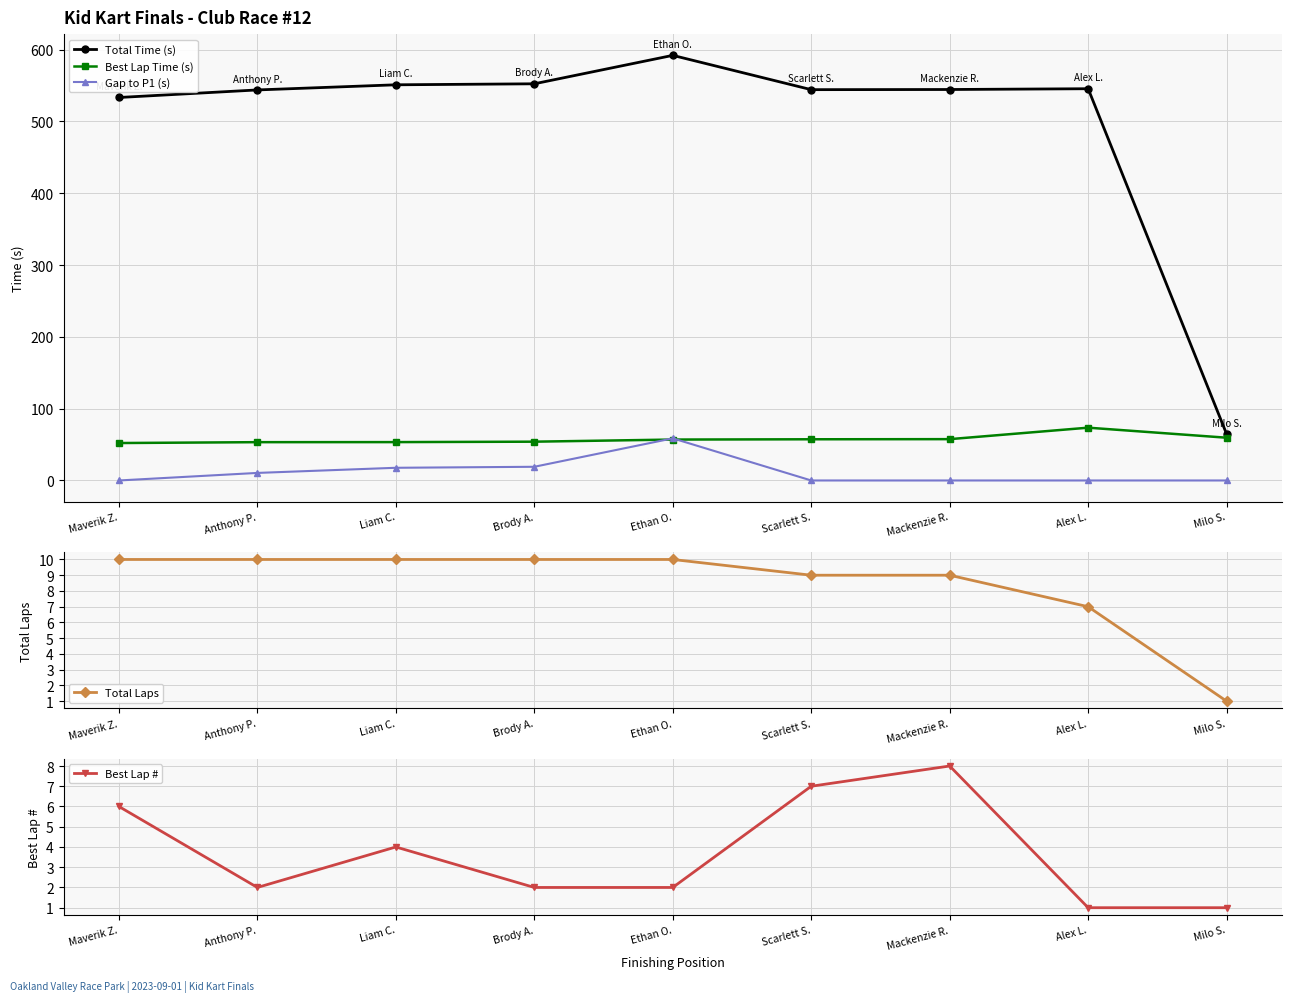

At which label is Best Lap Time (s) closest to 62?

Milo S.